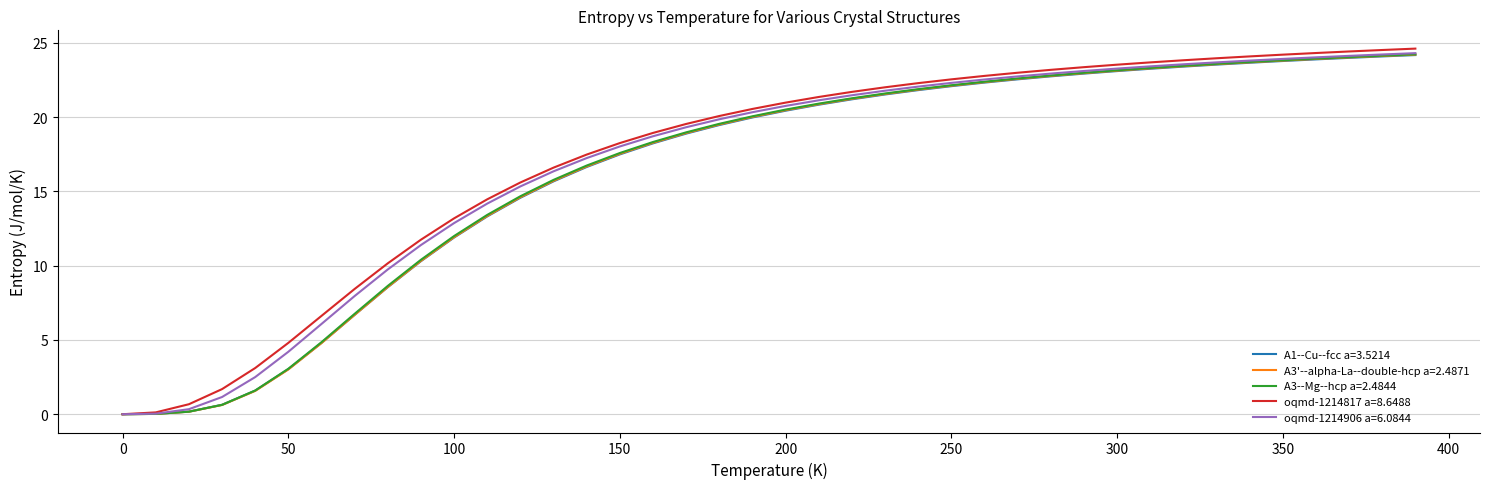

What is the maximum value shown in the chart?

24.6